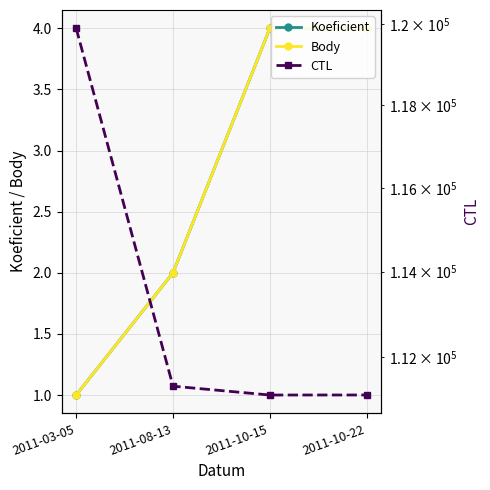

List the labels in order of Koeficient value, smallest first.

2011-03-05, 2011-08-13, 2011-10-15, 2011-10-22